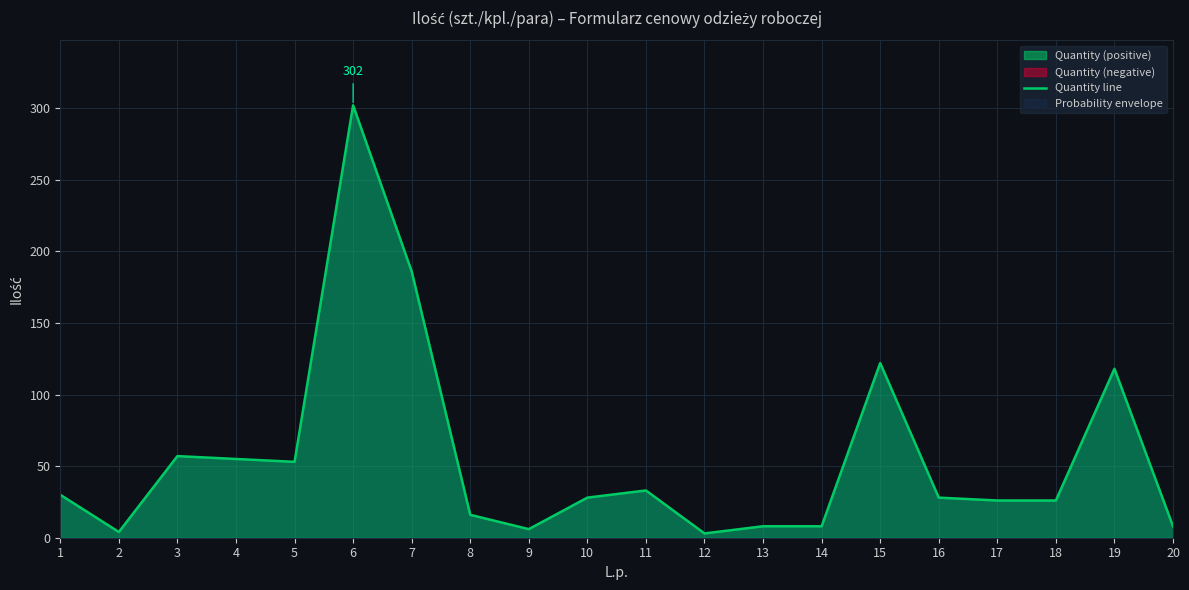

Is it true that the value at 7 is 186?

True